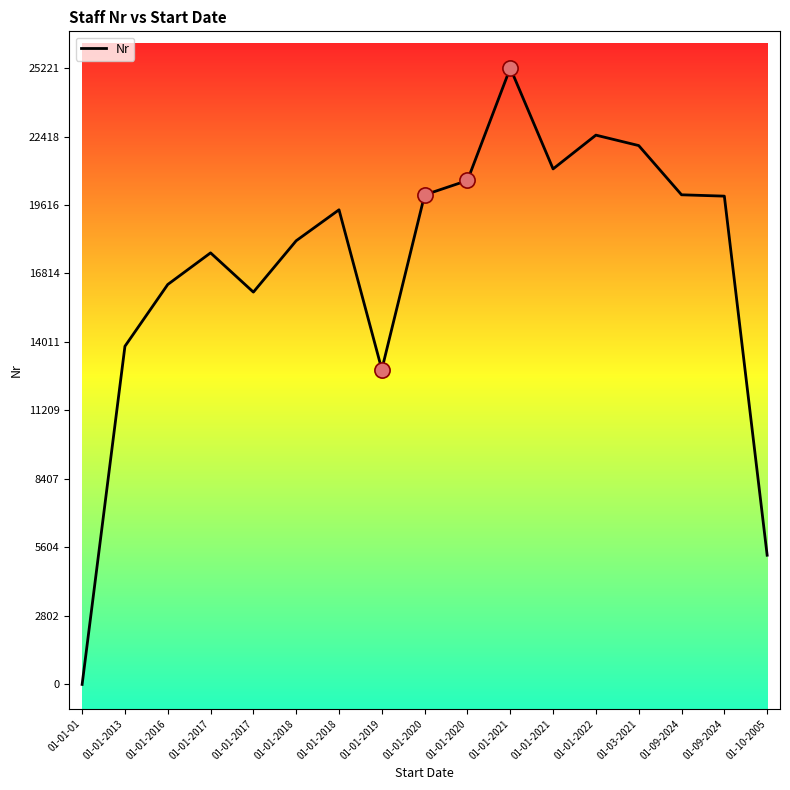

Between 01-03-2021 and 01-09-2024, which is larger?

01-03-2021